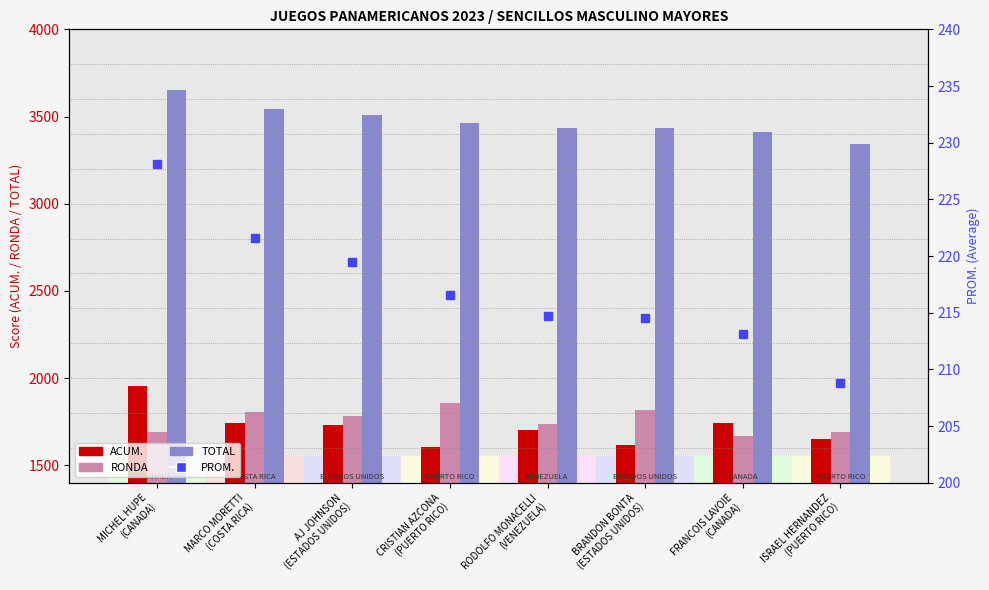

What is the maximum value for TOTAL?

3650.0